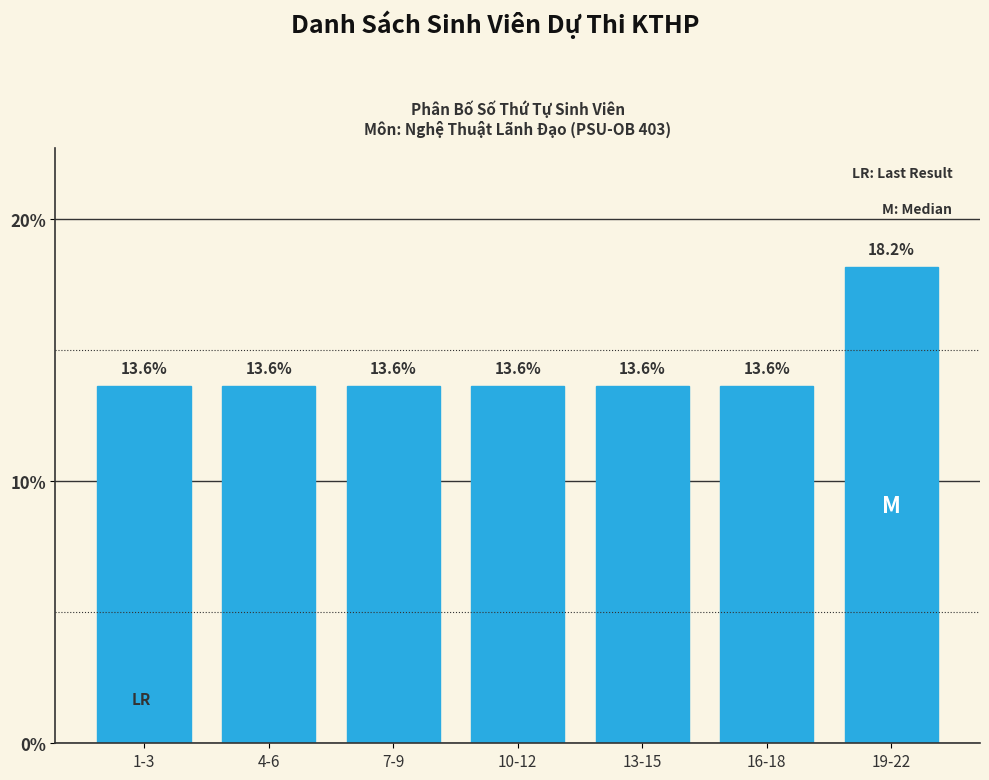

Reading left to right, list all the values displayed in this chart.

13.6	13.6	13.6	13.6	13.6	13.6	18.2